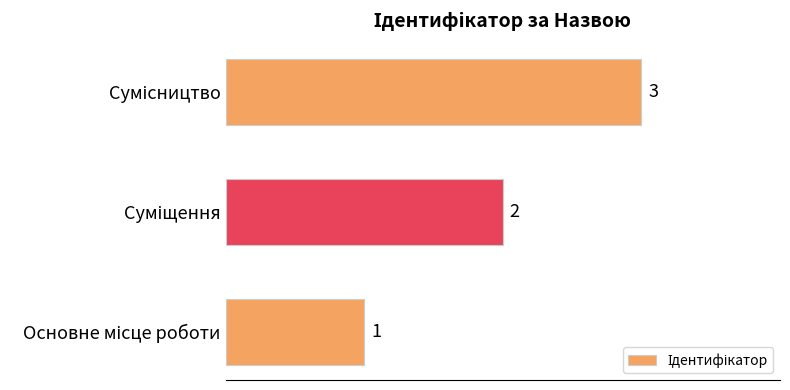

How many series are shown in this chart?

1